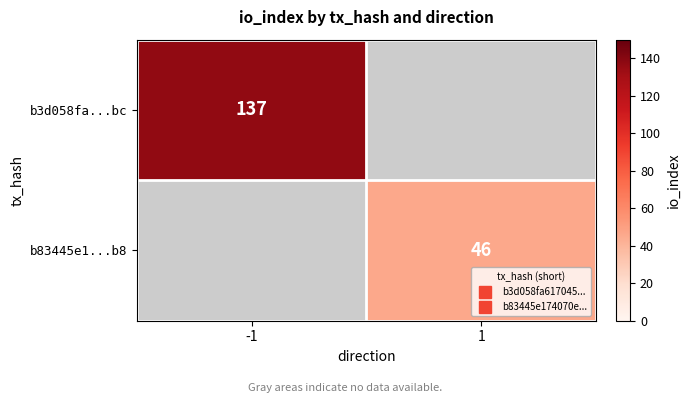

How many series are shown in this chart?

2